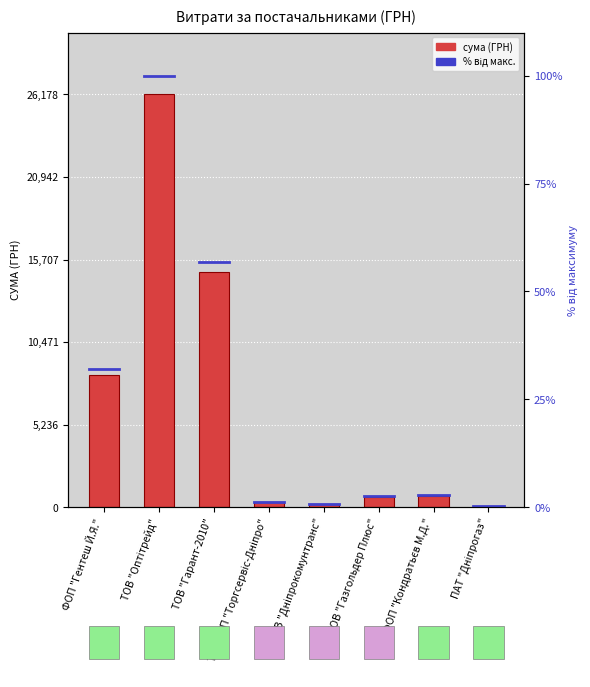

Approximately how many times larger is the value at ТДВ "Дніпрокомунтранс" compared to ФОП "Кондратьєв М.Д."?

0.3